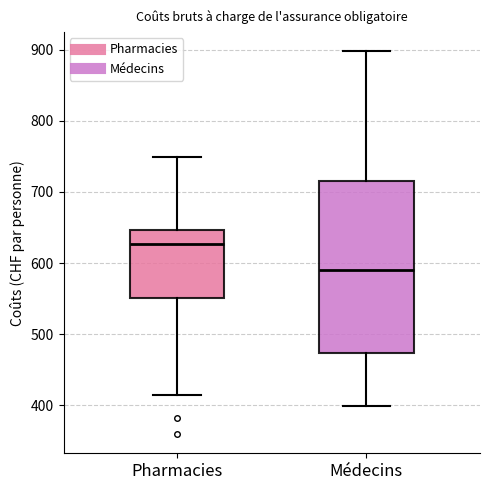

Reading left to right, transcribe this box plot: for each box, give where its median line is, the range the box spans, and where its two whiskers end, as read against the y-axis. The values are not printed on the chart, so give them approximately, as read against the axis.

Pharmacies: median 630, box 550 to 650, whiskers 410 to 750
Médecins: median 590, box 470 to 710, whiskers 400 to 900